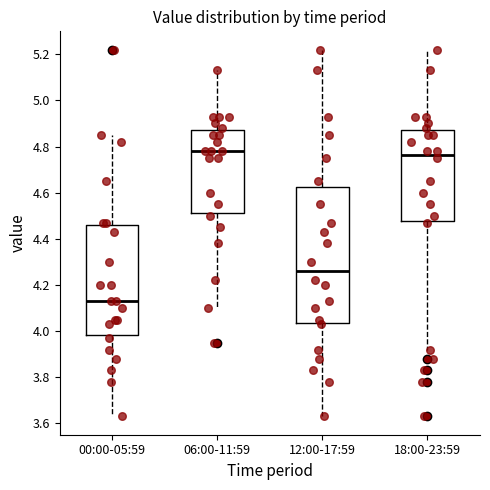

Reading left to right, read every box against the y-axis: the position of its median line, the range the box covers, and the ends of its whiskers. The values are not printed on the chart, so give them approximately, as read against the axis.

00:00-05:59: median 4.14, box 3.98 to 4.46, whiskers 3.64 to 4.86
06:00-11:59: median 4.78, box 4.52 to 4.88, whiskers 4.10 to 5.14
12:00-17:59: median 4.26, box 4.04 to 4.62, whiskers 3.64 to 5.22
18:00-23:59: median 4.76, box 4.48 to 4.88, whiskers 3.92 to 5.22